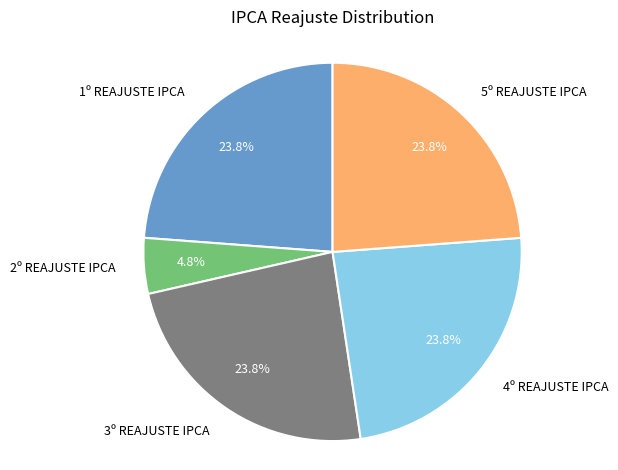

To the nearest percent, what is the combined percentage of 2º REAJUSTE IPCA and 4º REAJUSTE IPCA?

29%